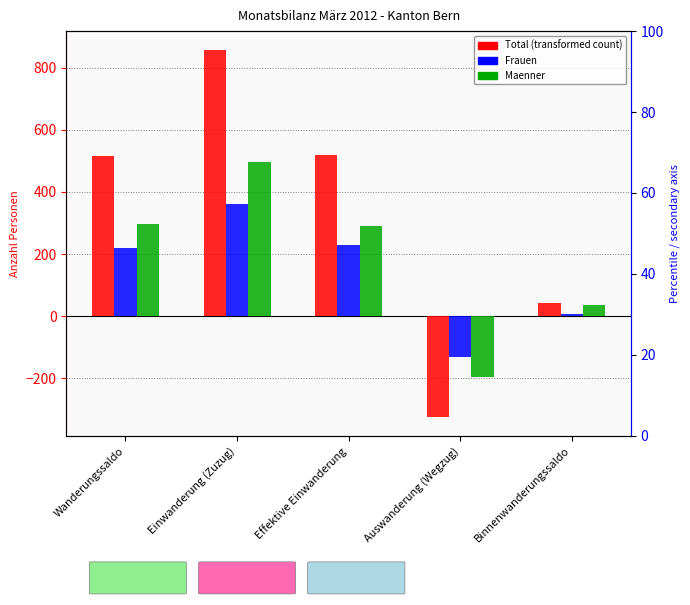

The Maenner series shows 291 at Effektive Einwanderung. True or false?

True